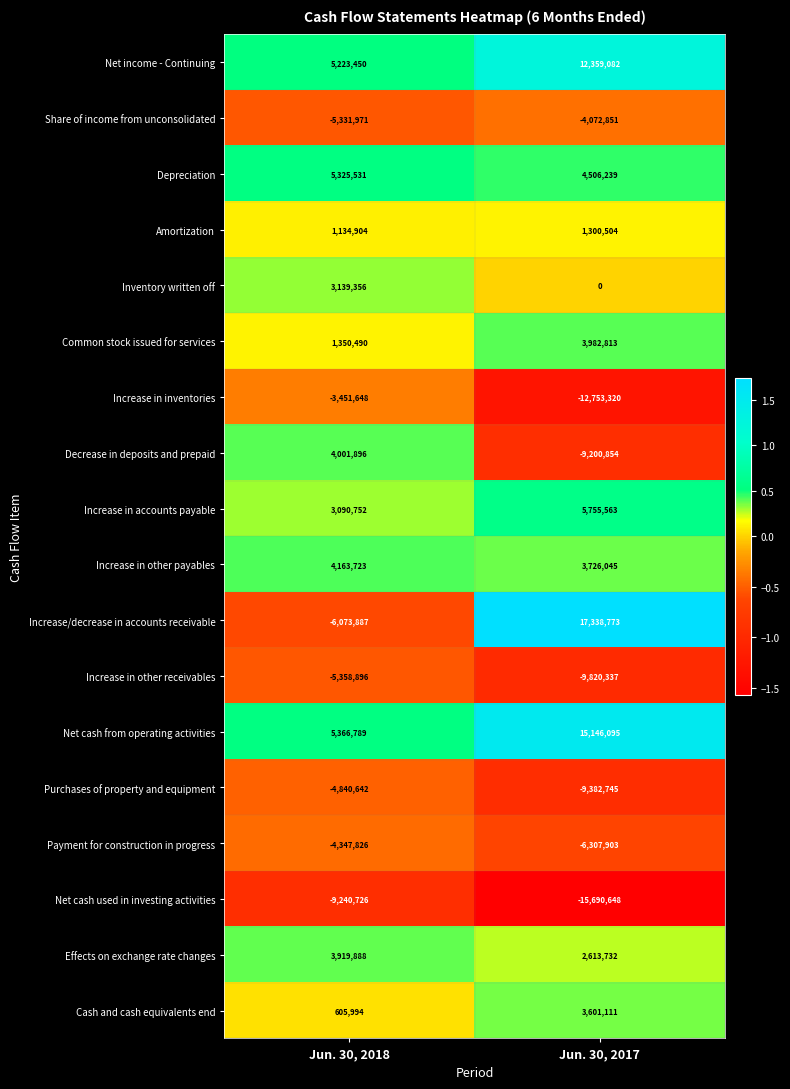

What is the sum of the Increase in inventories values at Jun. 30, 2017 and Jun. 30, 2018?

-16204968